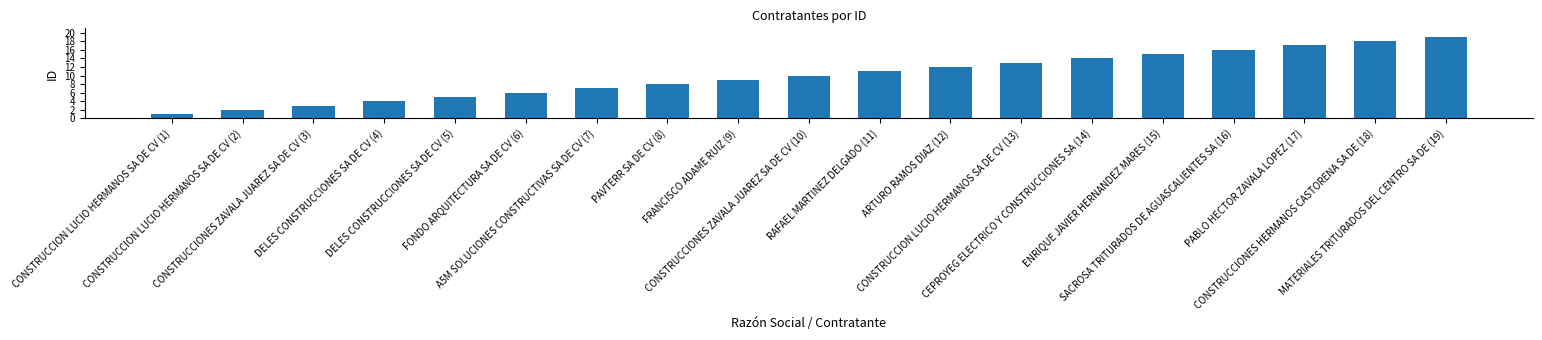

What is the sum of all values?

190